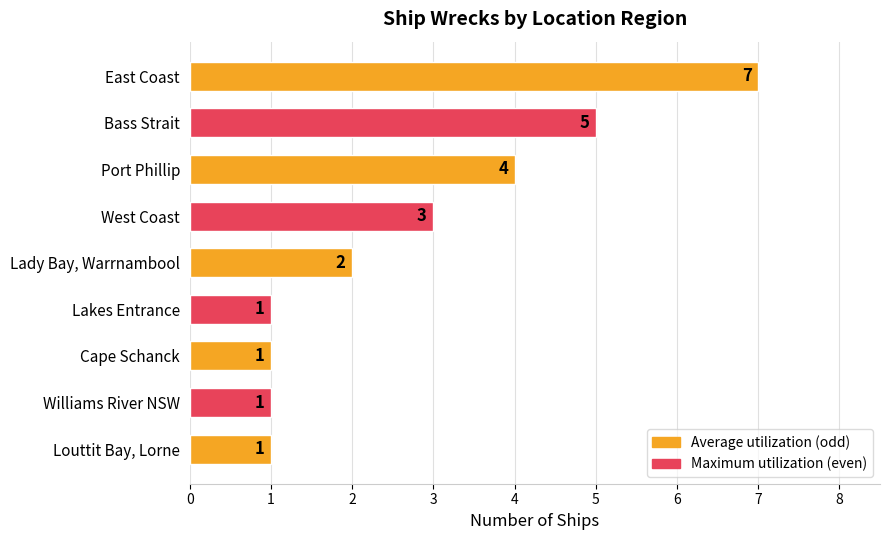

Which category has the highest value across all series?

East Coast